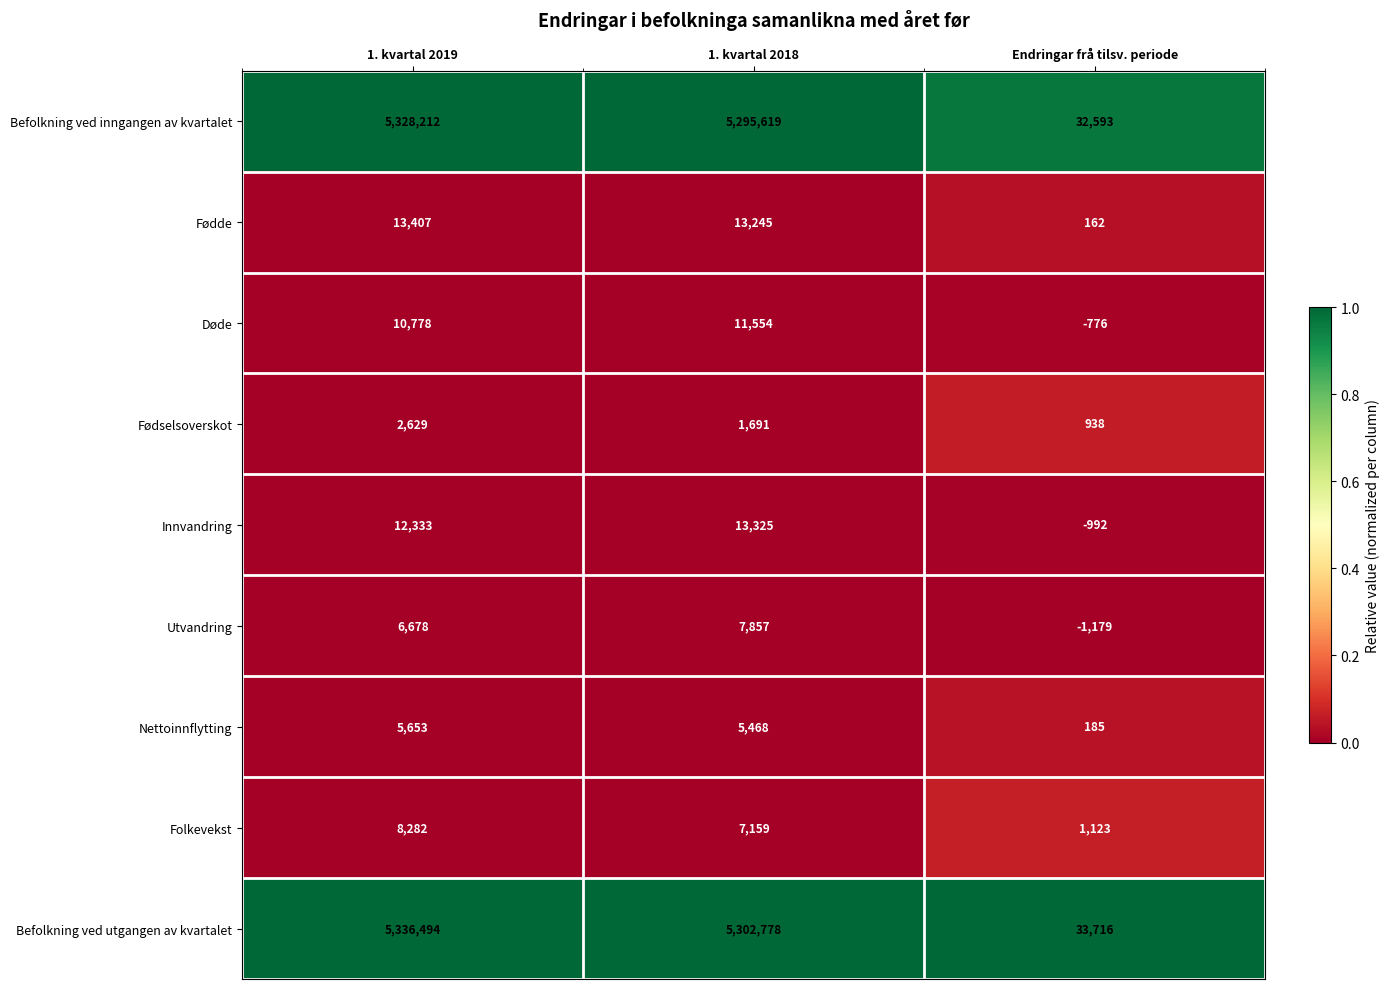

Reading left to right, what are all the values shown in this chart?

Befolkning ved inngangen av kvartalet: 5328212	5295619	32593
Fødde: 13407	13245	162
Døde: 10778	11554	-776
Fødselsoverskot: 2629	1691	938
Innvandring: 12333	13325	-992
Utvandring: 6678	7857	-1179
Nettoinnflytting: 5653	5468	185
Folkevekst: 8282	7159	1123
Befolkning ved utgangen av kvartalet: 5336494	5302778	33716